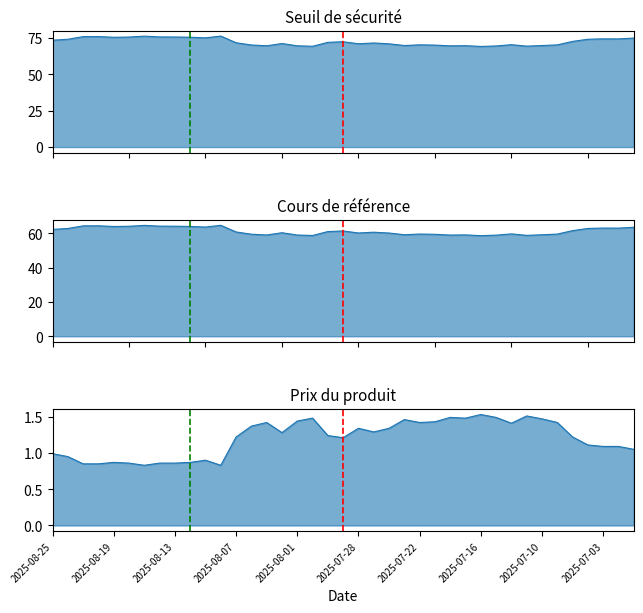

Does the chart display data point markers on the line(s)?

No